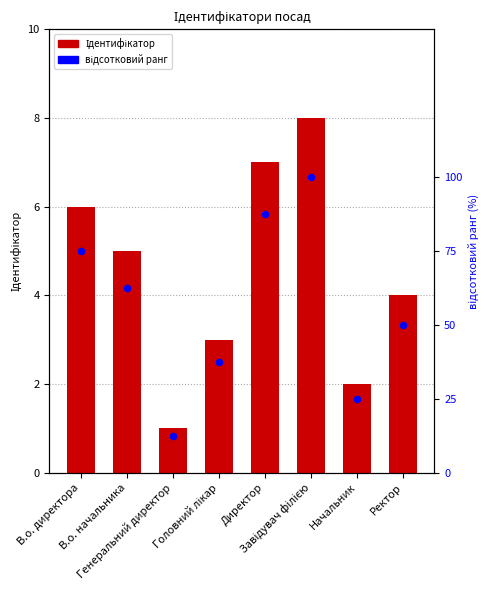

Which series contains the highest Y value?

відсотковий ранг